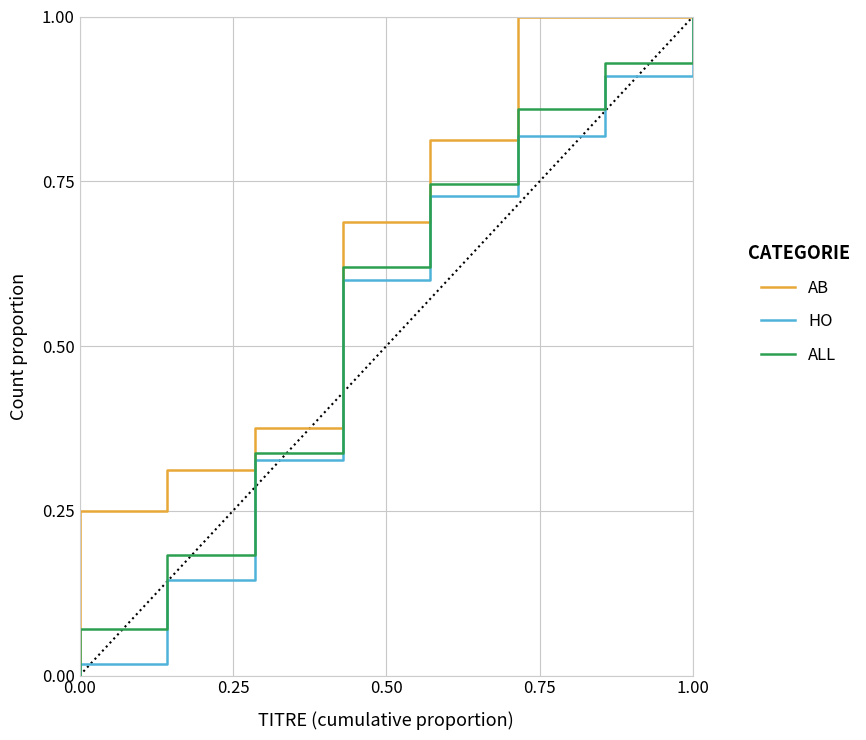

True or false: AB and HO cross at least once.

False